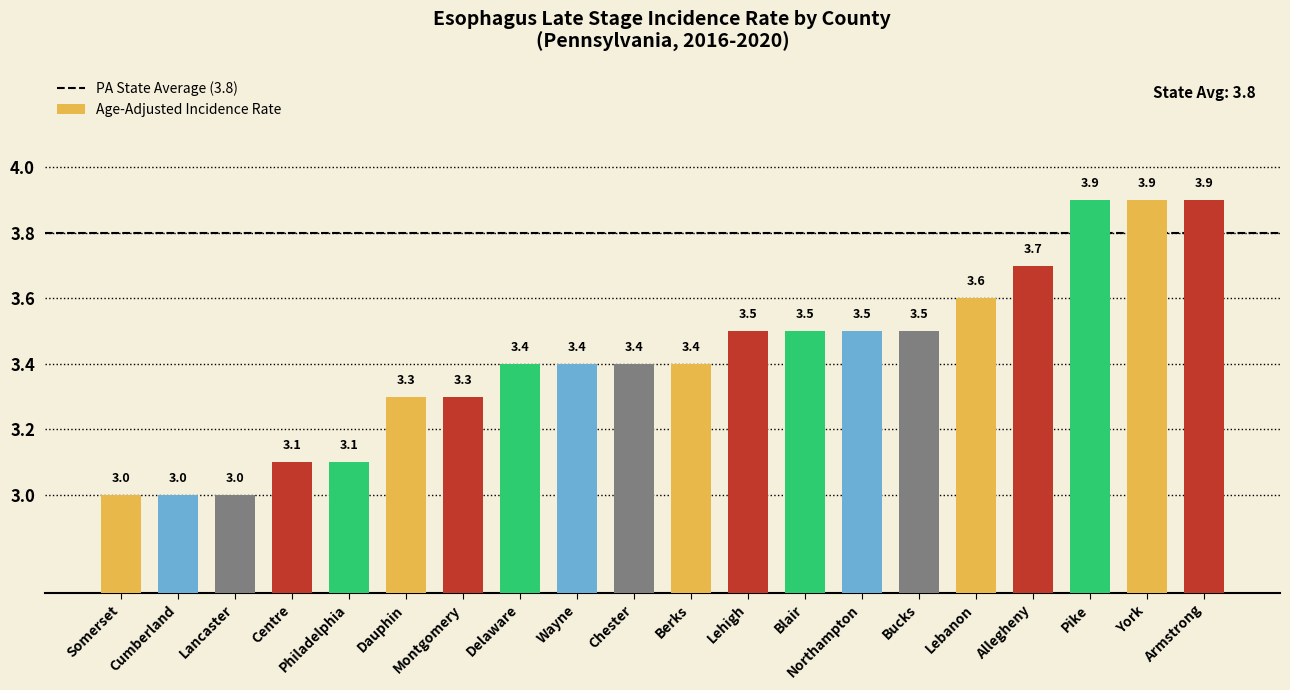

True or false: the data shows 4.8 at Centre.

False